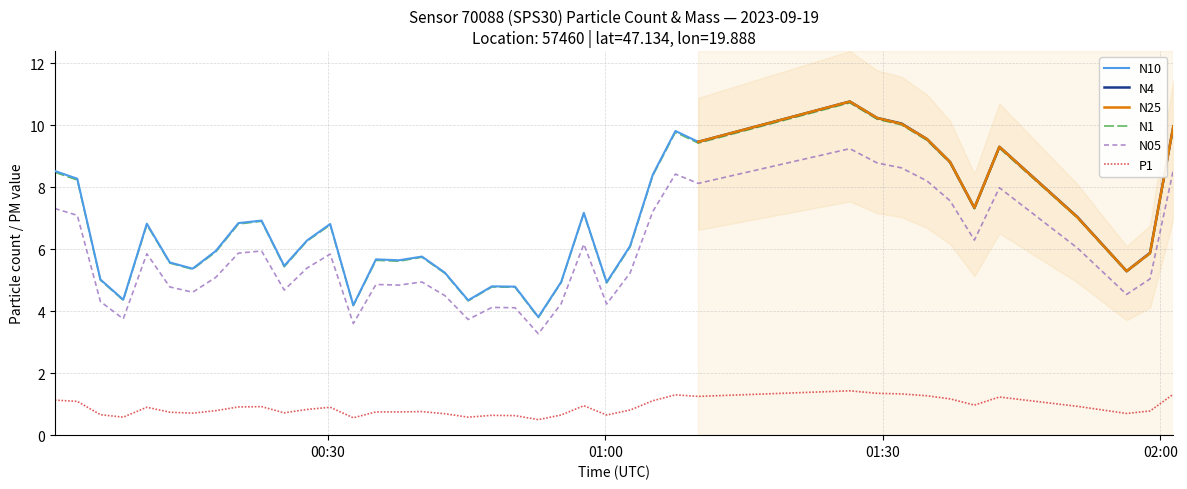

What is the lowest value of the P1 series?

0.5